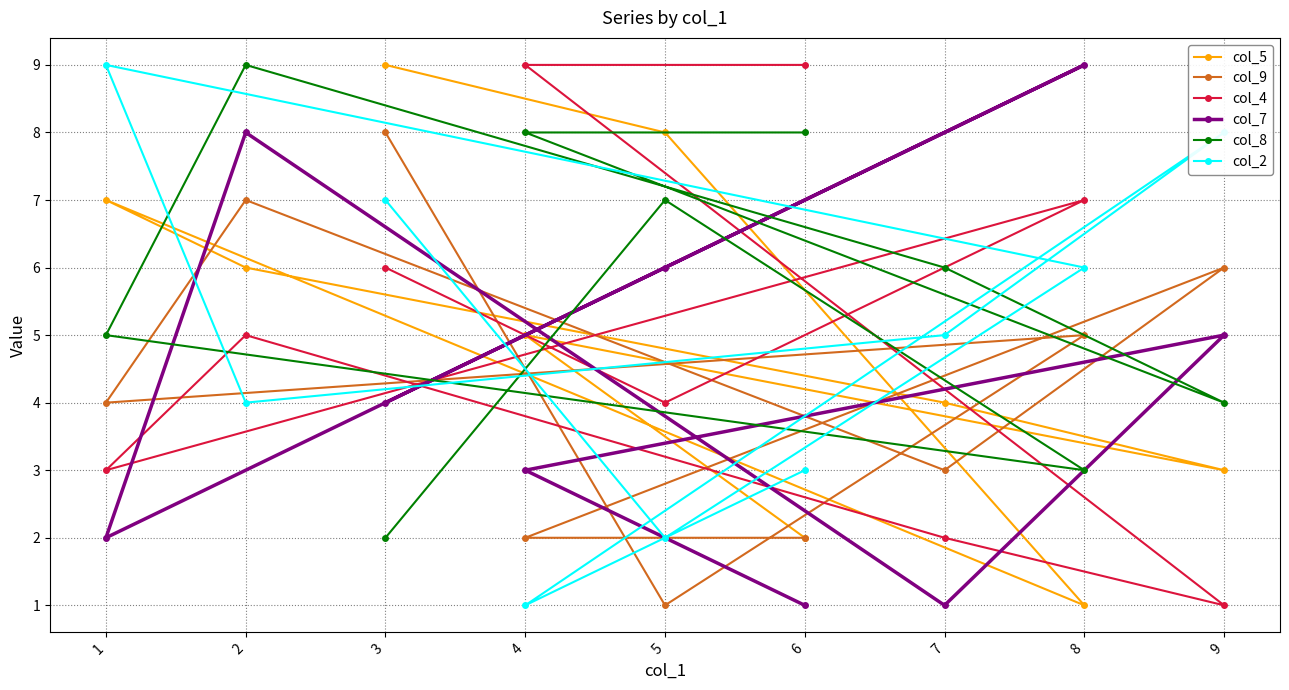

The col_4 series shows 4 at 5. True or false?

True